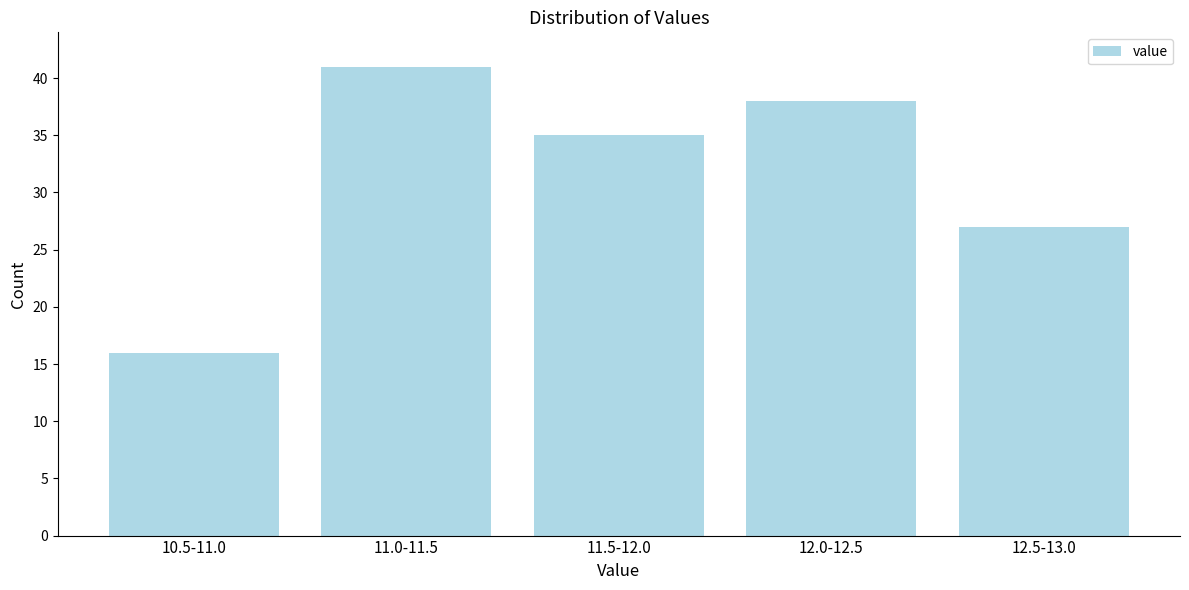

Reading left to right, list all the values displayed in this chart.

10.5-11.0=16	11.0-11.5=41	11.5-12.0=35	12.0-12.5=38	12.5-13.0=27